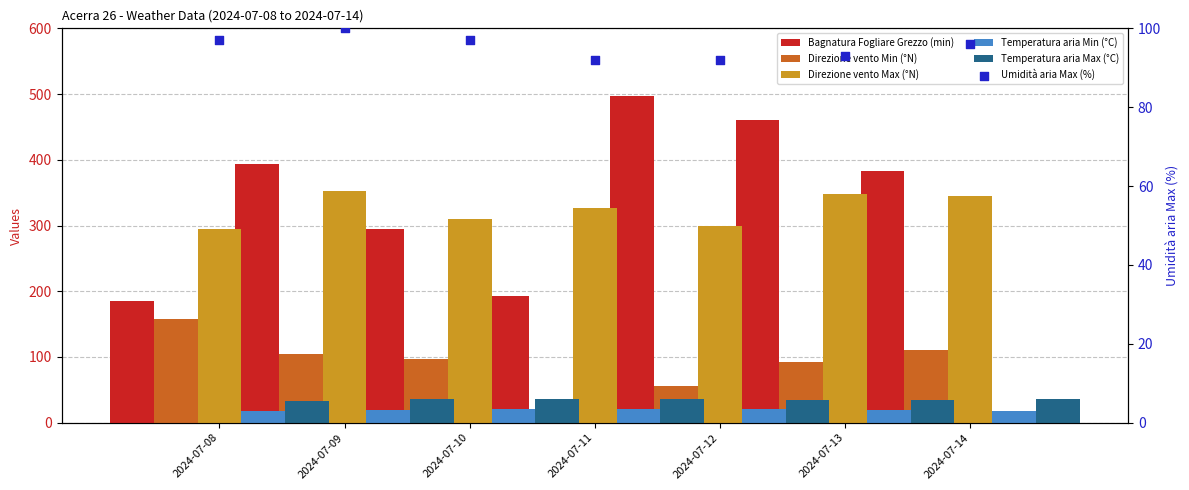

Which series contains the highest Y value?

Bagnatura Fogliare Grezzo (min)